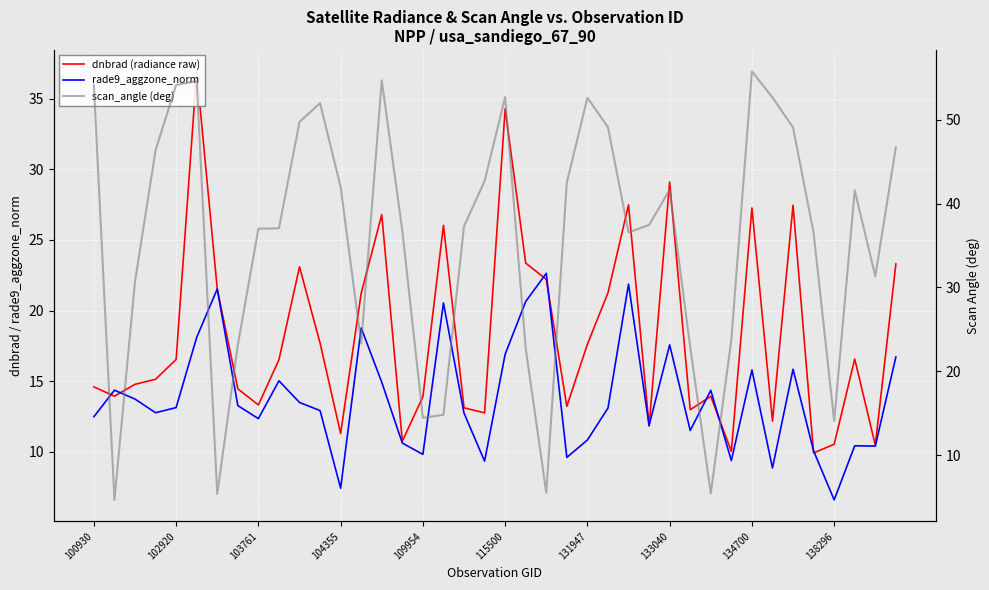

What is the maximum value for rade9_aggzone_norm?

22.6